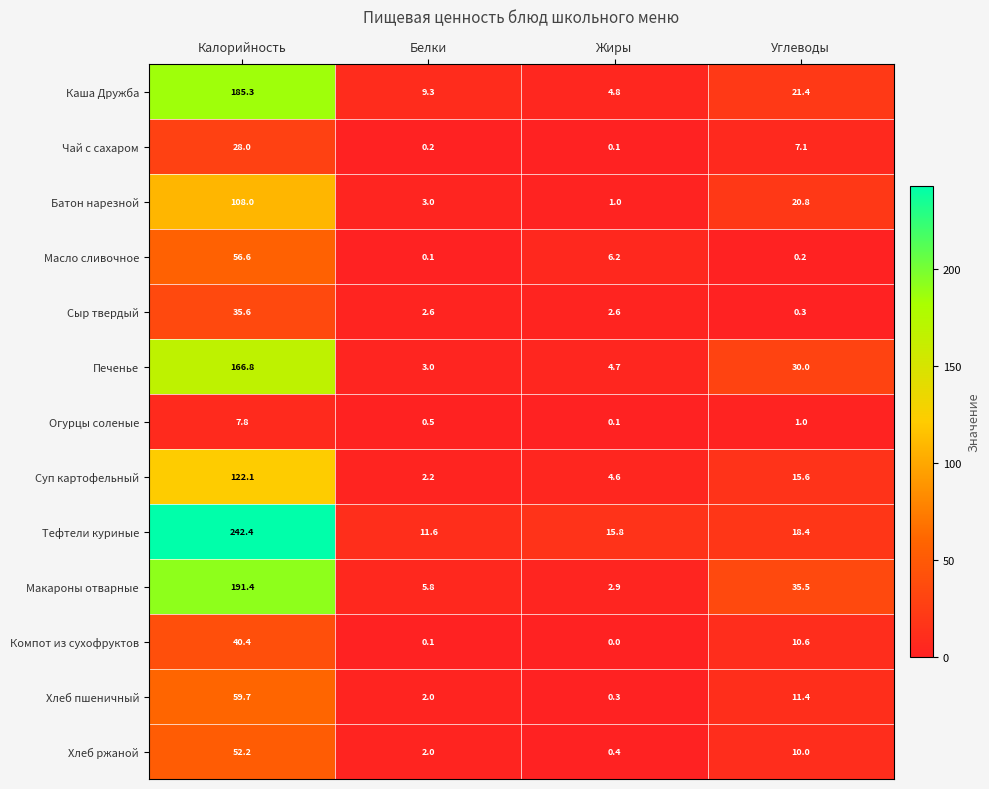

At which label is Макароны отварные closest to 97?

Углеводы